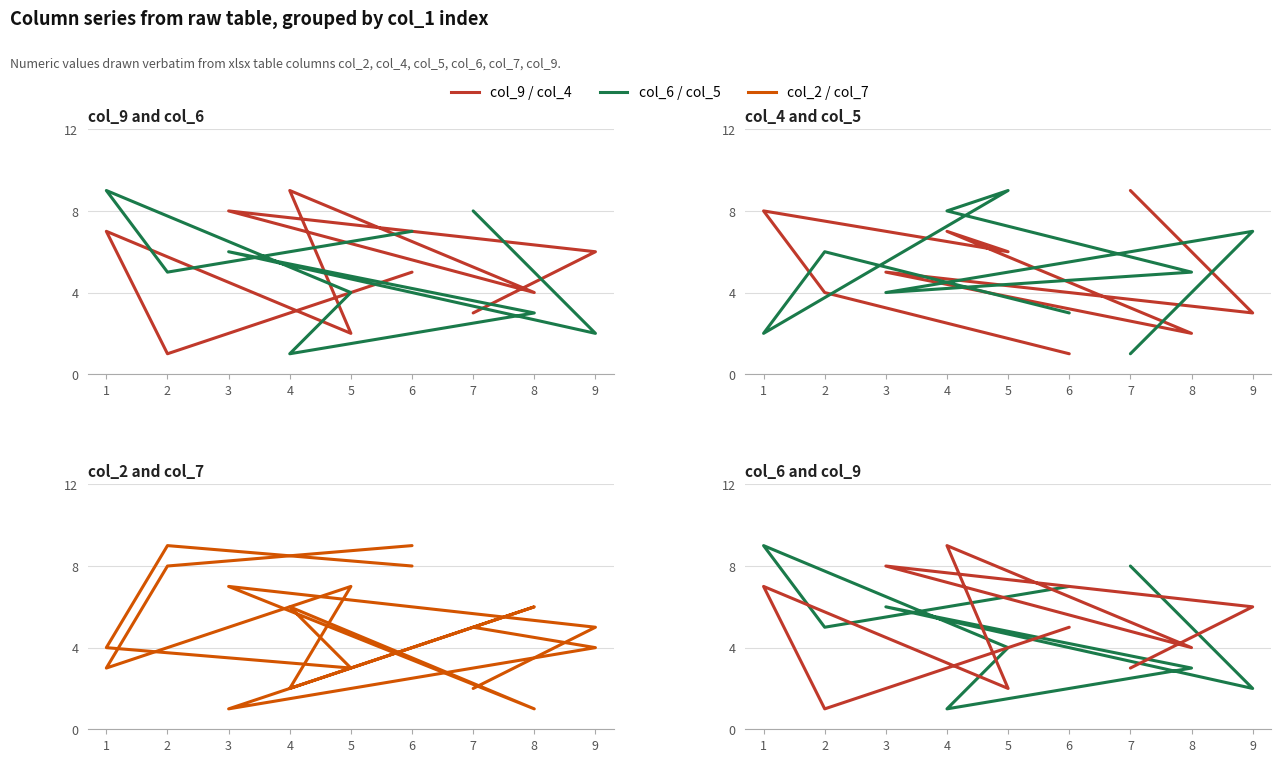

At which category is the sum across all series the highest?

4